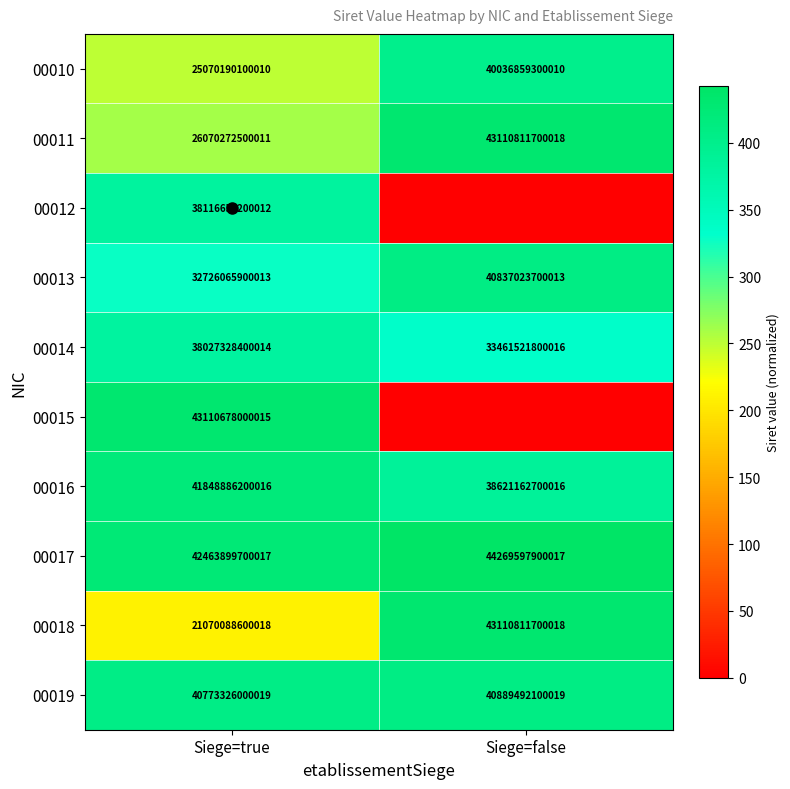

Which series changed the most between Siege=true and Siege=false?

00015